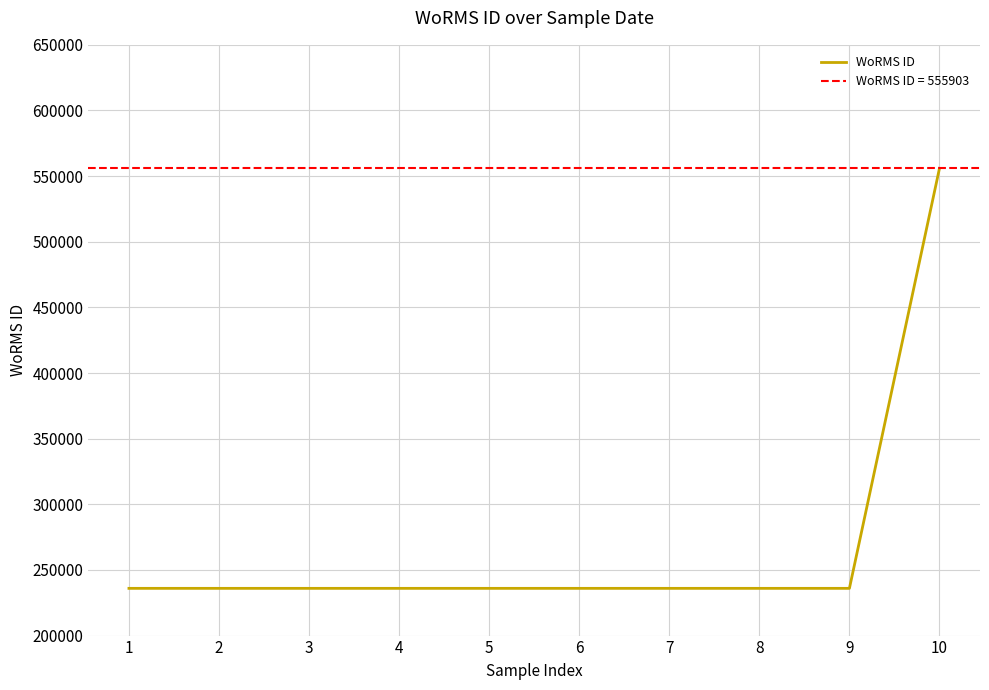

Approximately how many times larger is the value at 5 compared to 8?

1.0